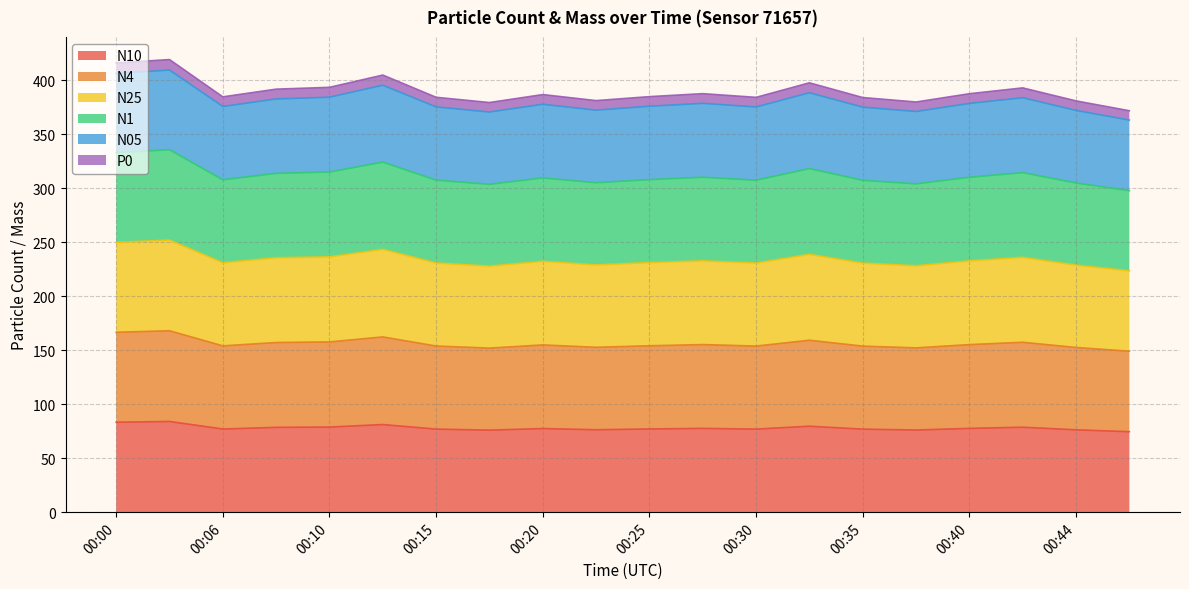

True or false: N25 has a value of 232.8 at 00:27.

True